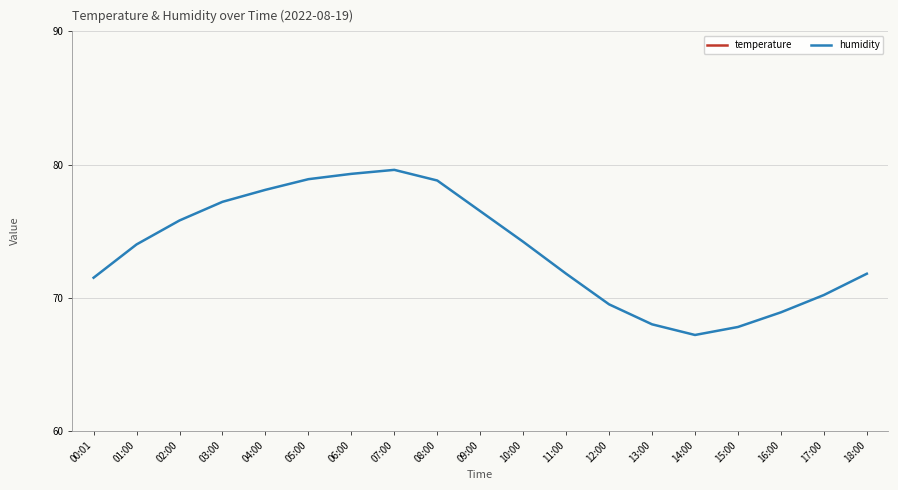

How many interior local peaks does the humidity series have?

1